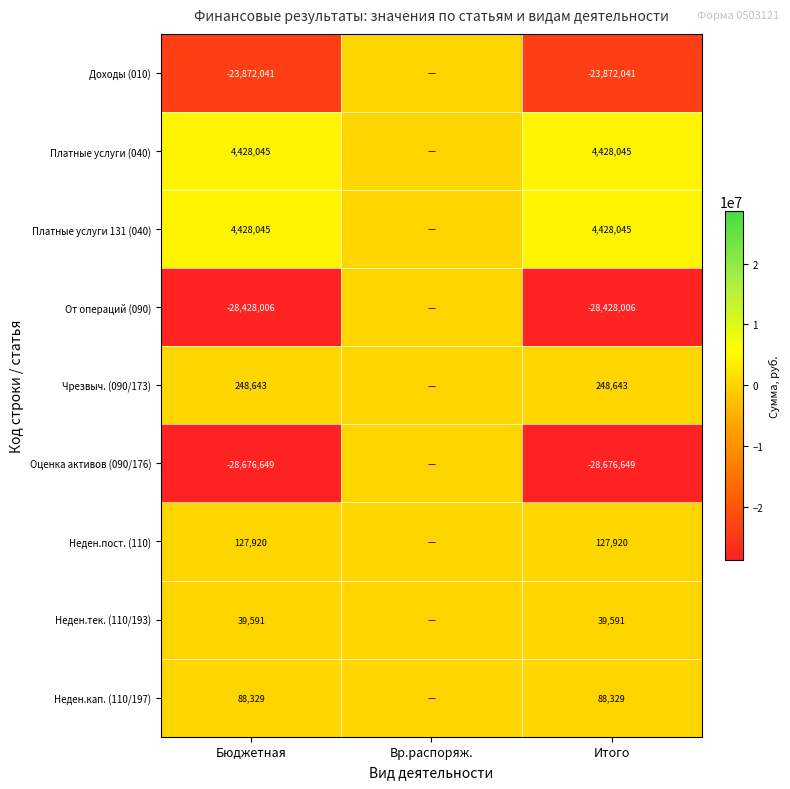

True or false: Неден.кап. (110/197) has a value of 88329 at Итого.

True